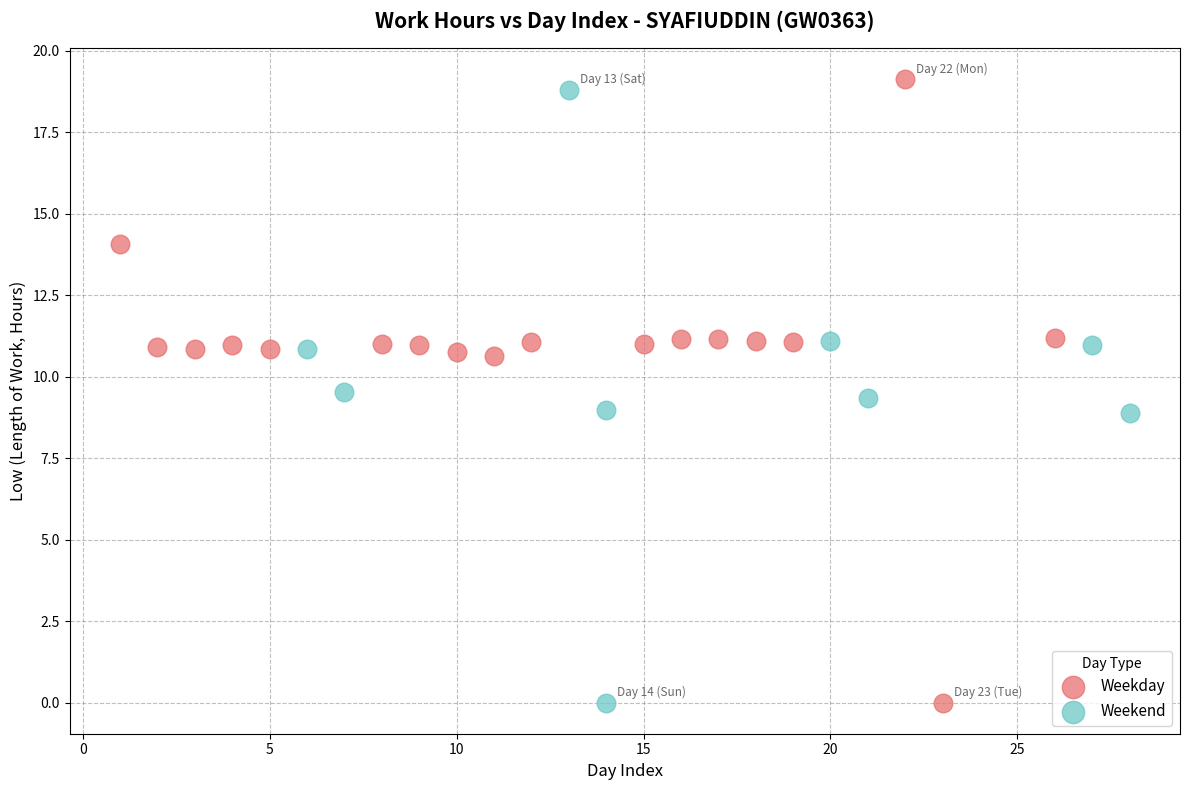

Which series has the largest Y range (max minus min)?

Weekday